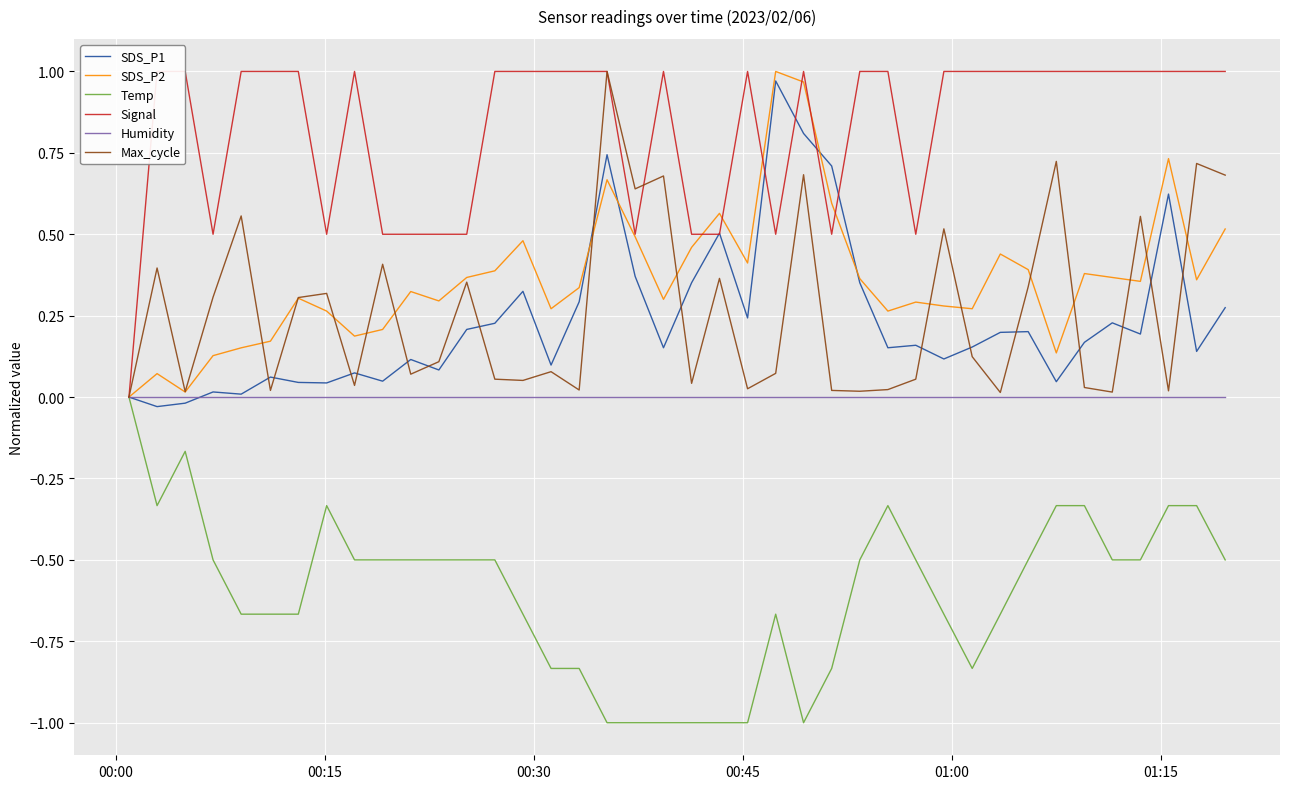

How many values in the Signal series are below 1?

13